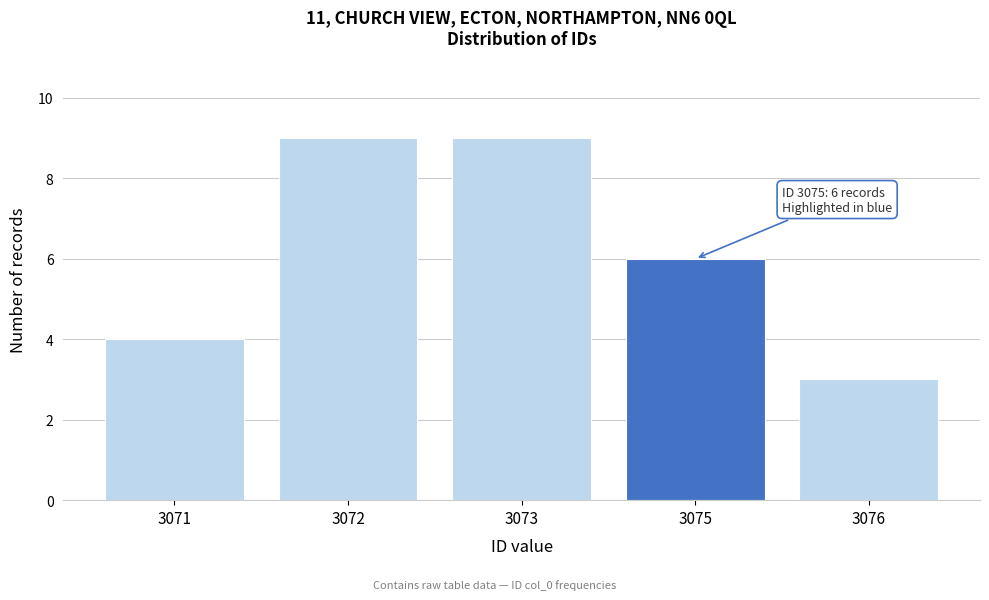

Reading left to right, what are all the values shown in this chart?

4	9	9	6	3